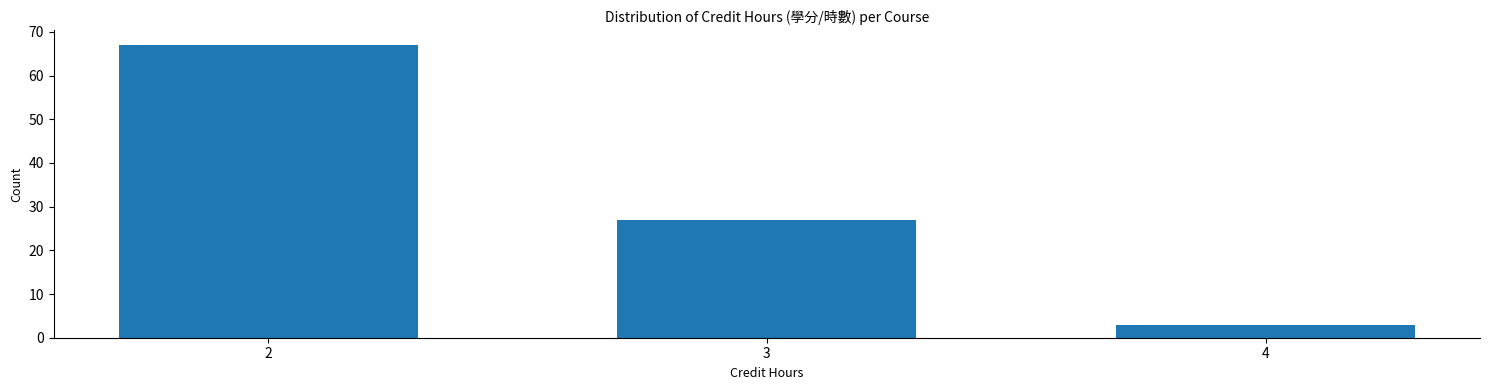

Reading right to left, list all the values displayed in this chart.

4=3	3=27	2=67